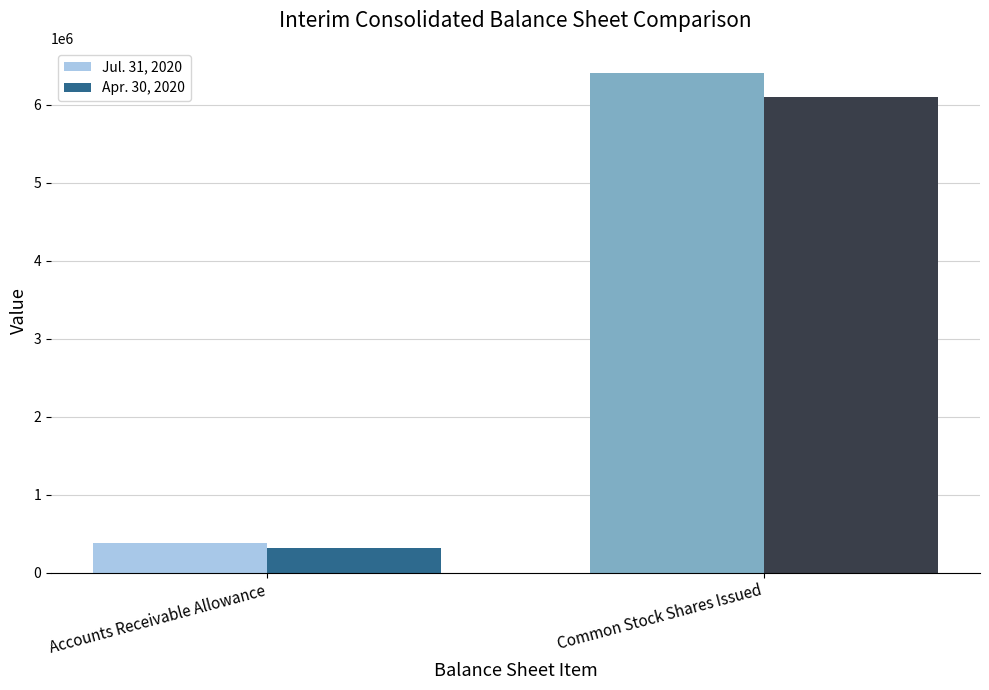

Which series has the widest spread of values?

Jul. 31, 2020